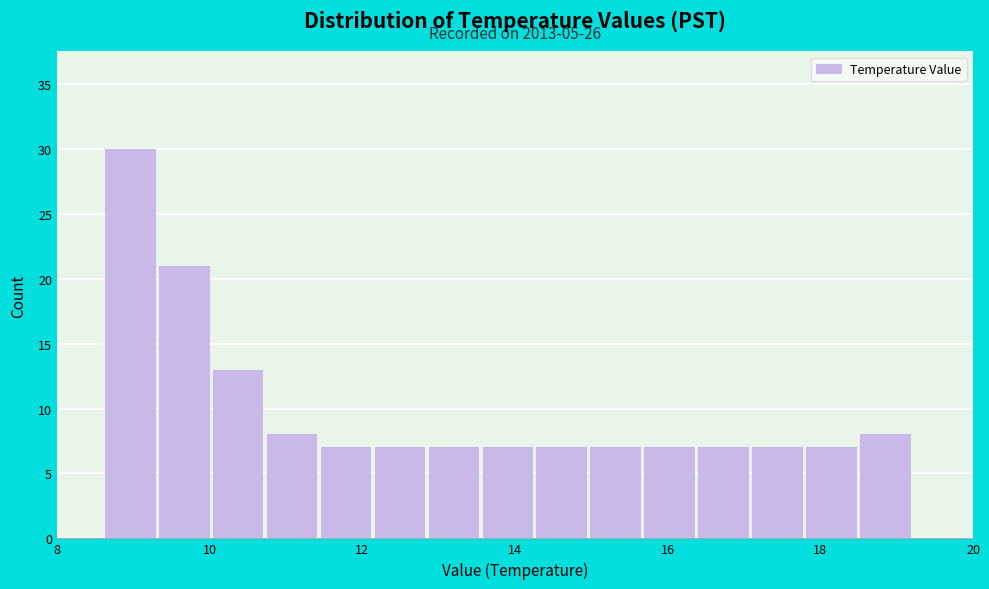

Read against the x-axis, roughly where is the centre of the tallest bar?

9.0